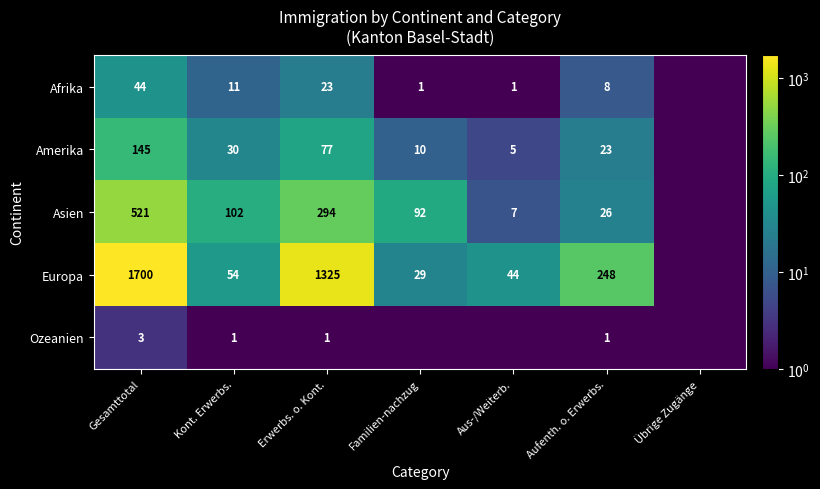

Rank the series at Gesamttotal from lowest to highest value.

Ozeanien, Afrika, Amerika, Asien, Europa